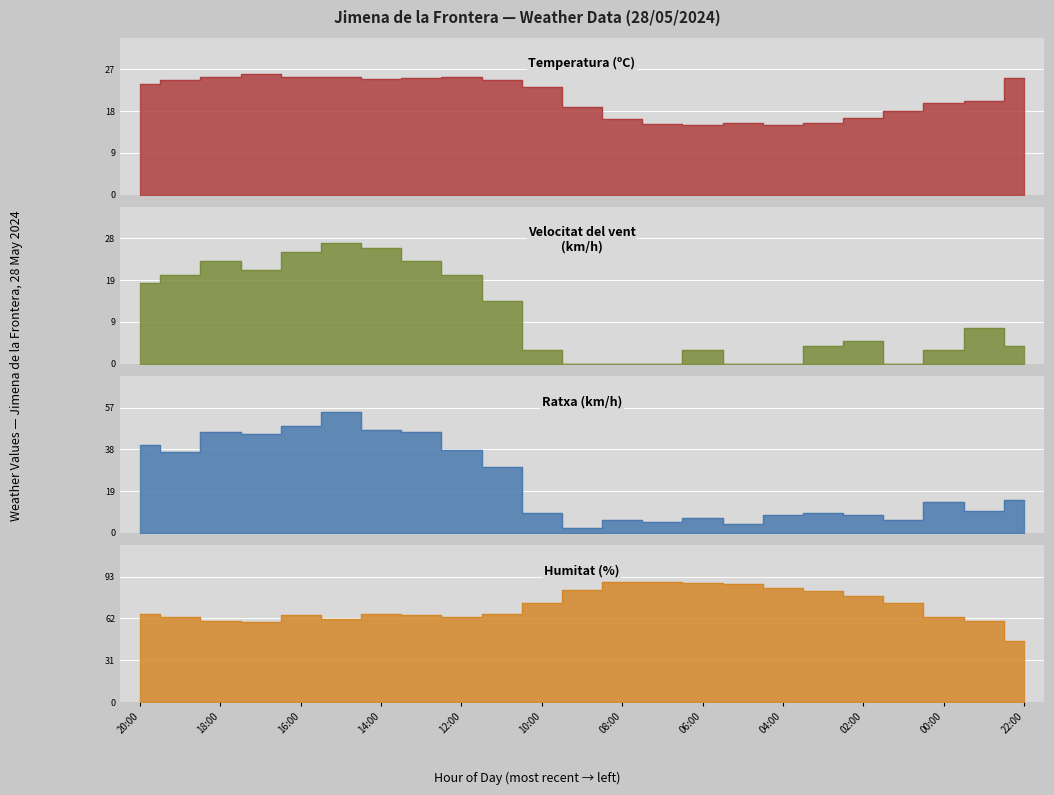

What is the value of the Ratxa (km/h) point at the 19th from the left?

8.0